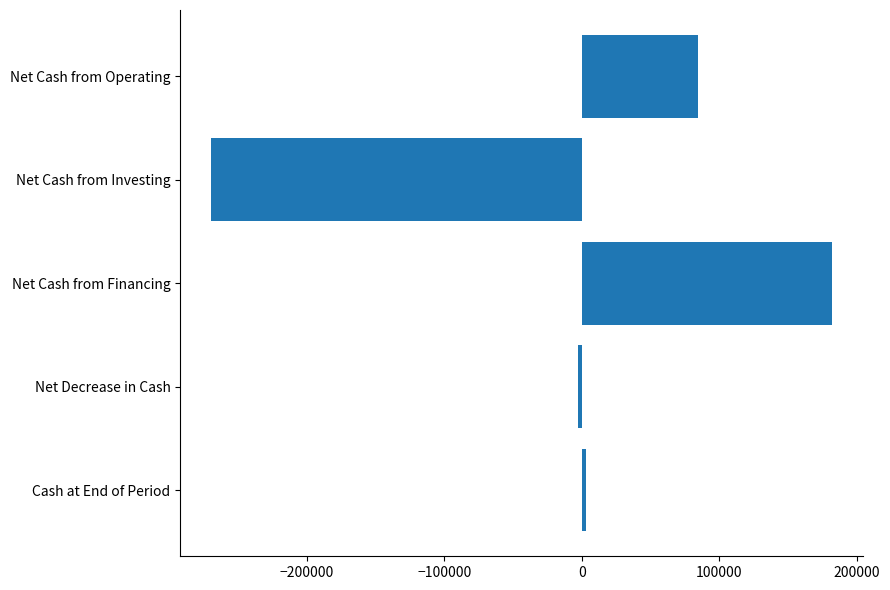

Does the chart contain any negative values?

Yes